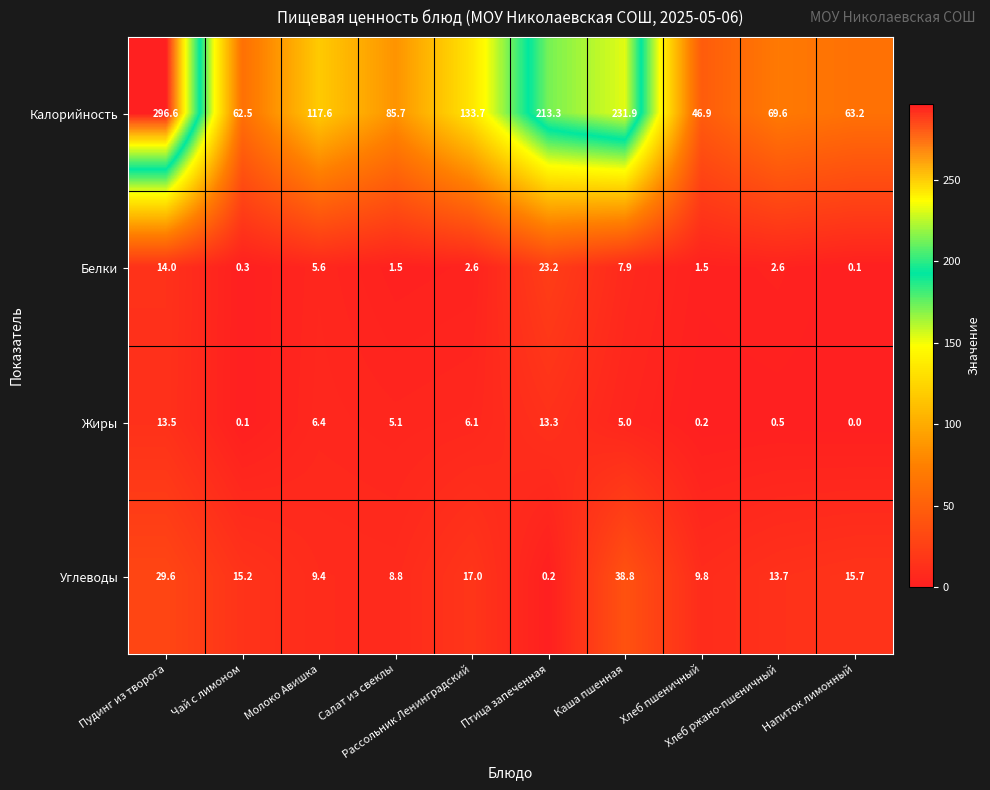

What is the maximum value shown in the chart?

296.6